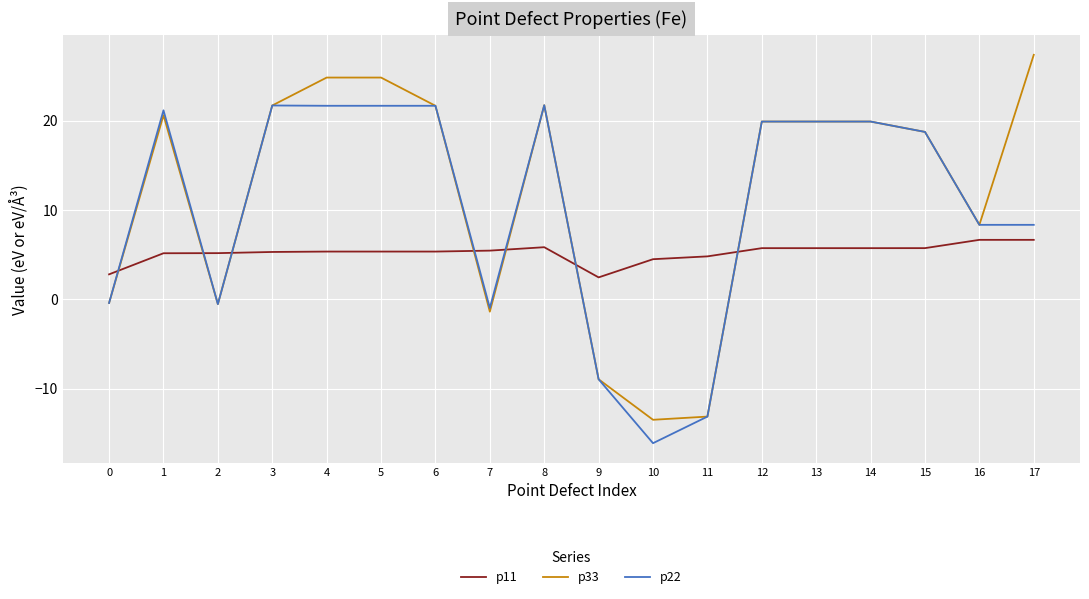

What is the maximum value shown in the chart?

27.4